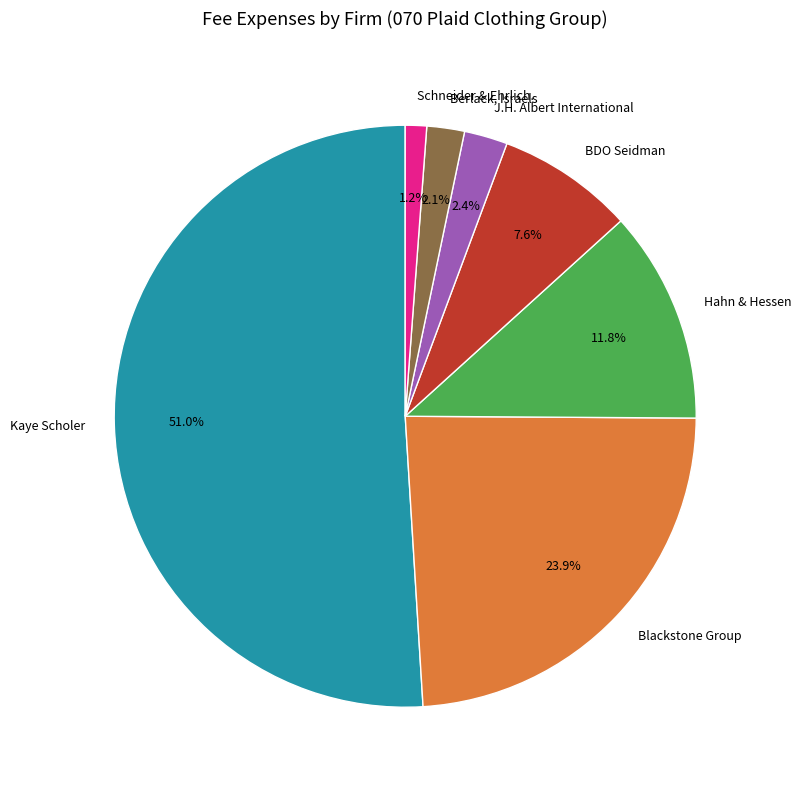

Which category has the smallest portion of the pie?

Schneider & Ehrlich.